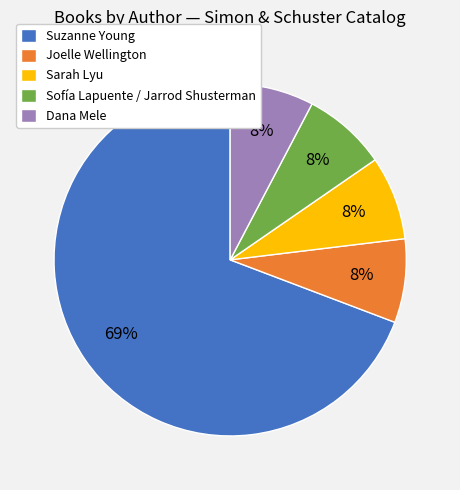

Combined, do Suzanne Young and Dana Mele account for over 50%?

Yes